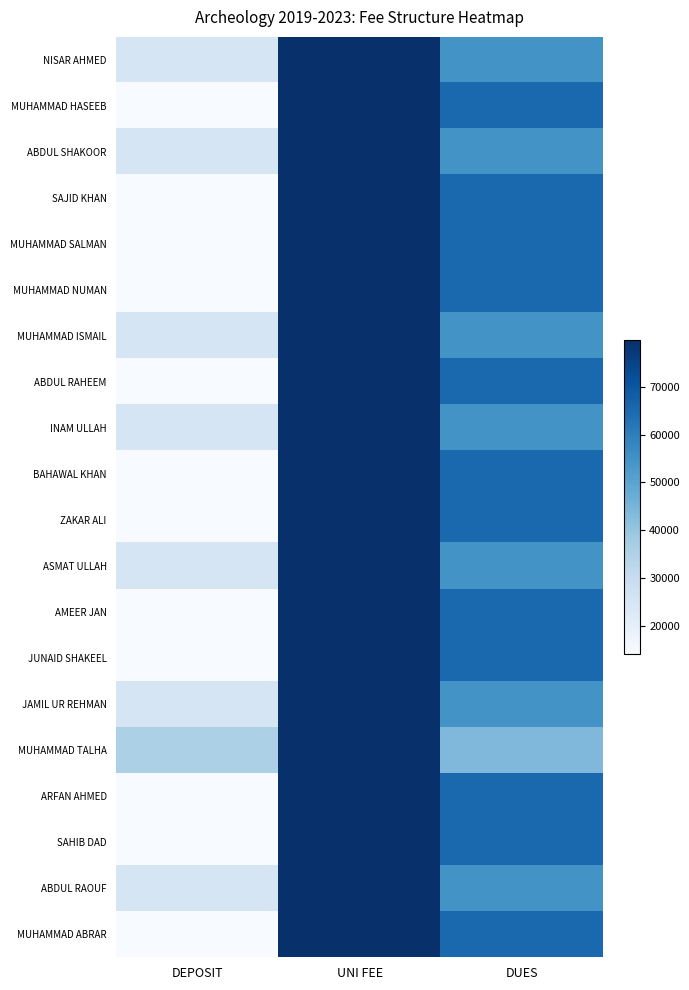

Between DEPOSIT and DUES, which is larger?

DUES